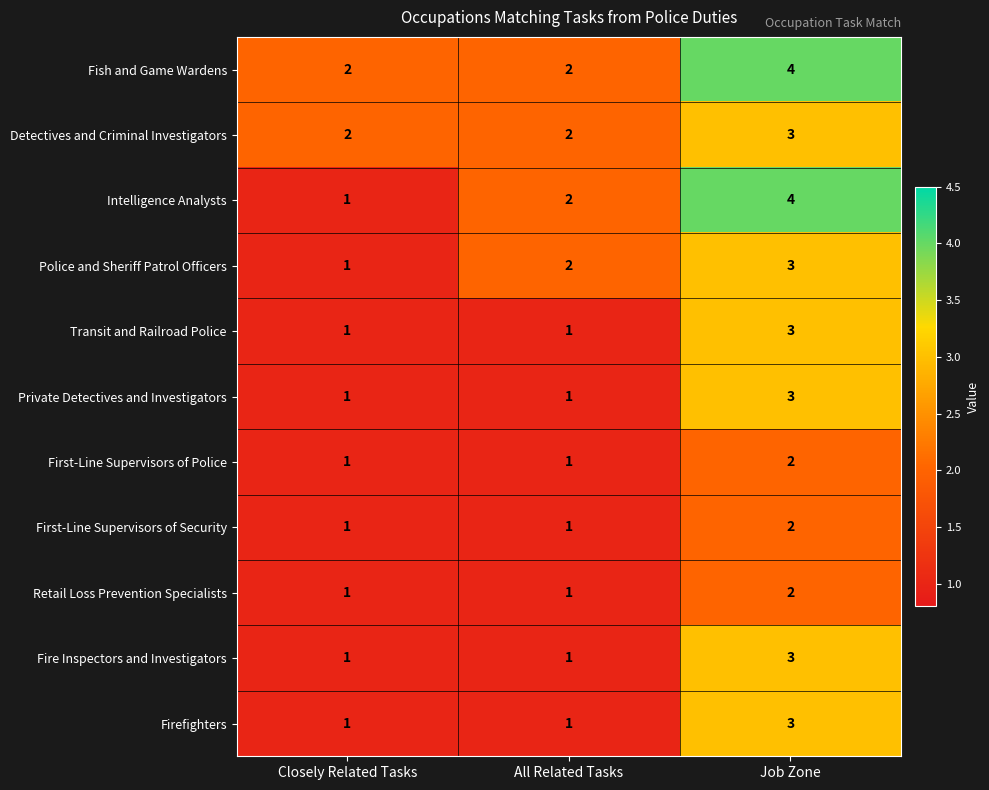

Which category has the highest value across all series?

Job Zone